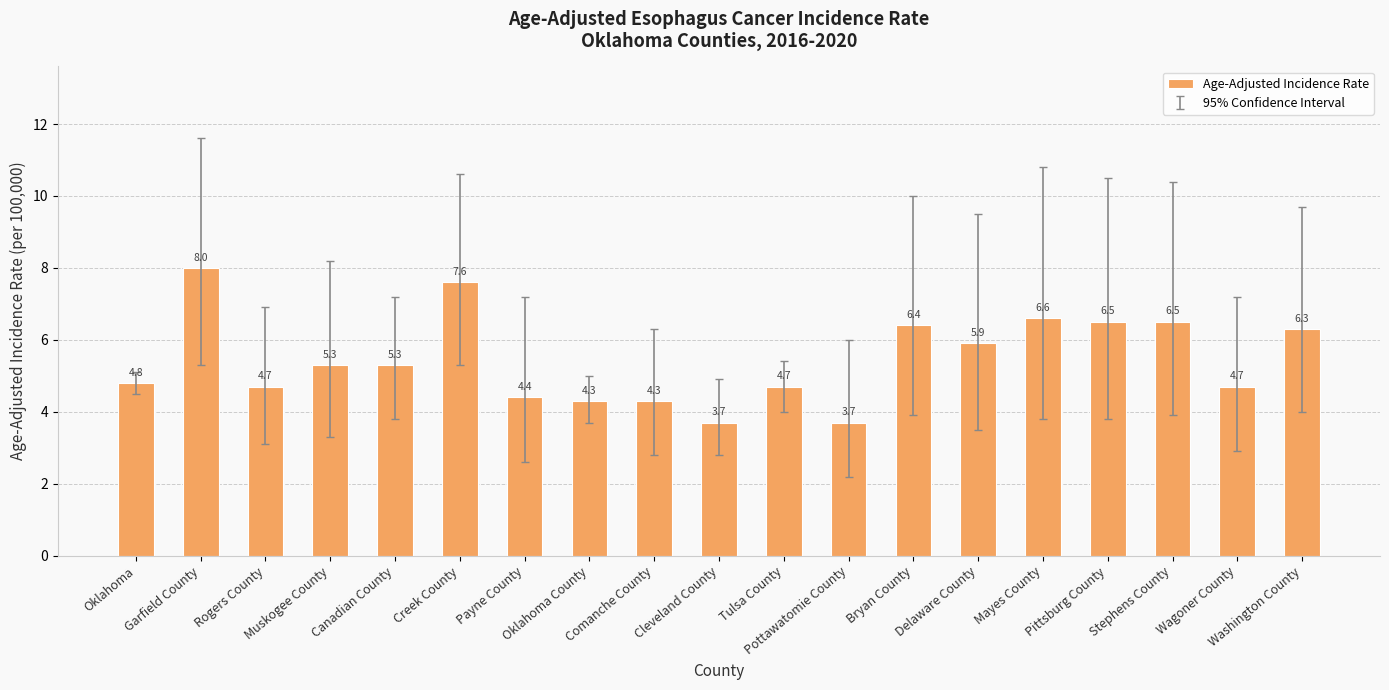

How many categories are shown in the chart?

19